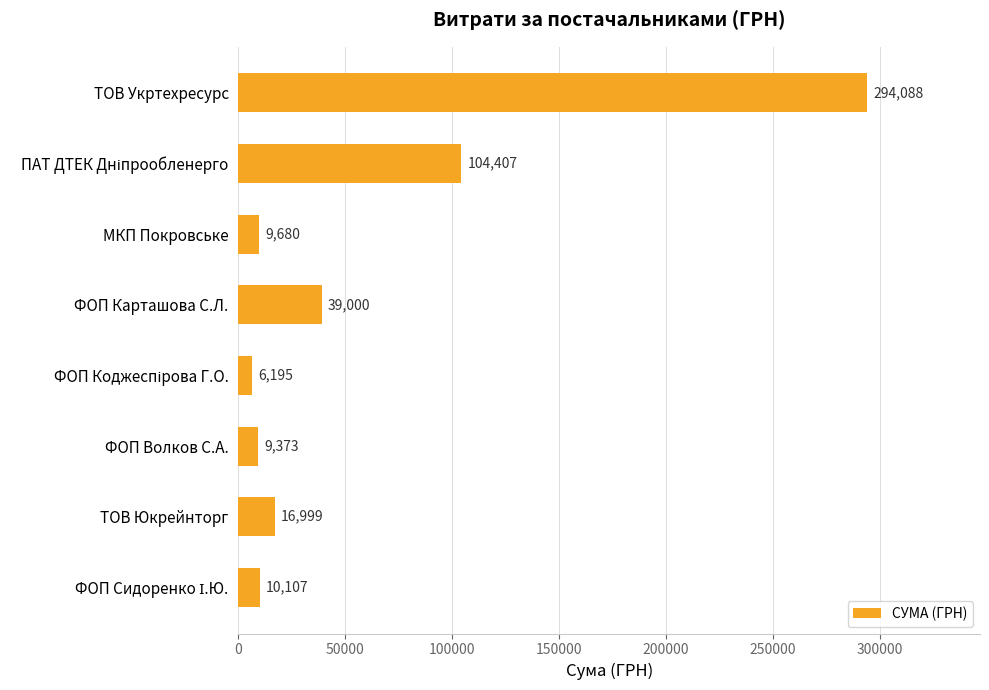

What is the ratio of the value at ФОП Волков С.А. to the value at МКП Покровське?

1.0